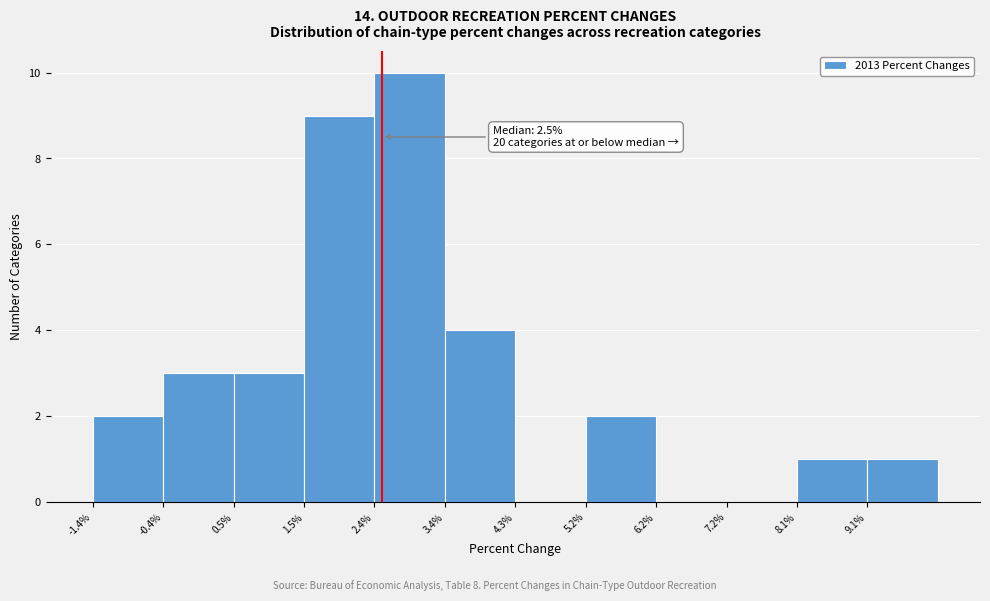

Over which range of the x-axis is the bar tallest?

2.40 to 3.35